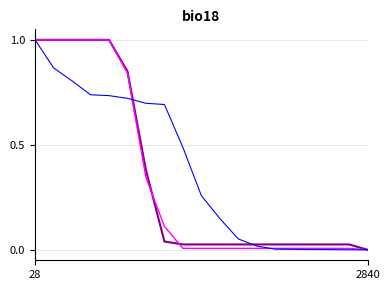

What is the maximum value shown in the chart?

1.0